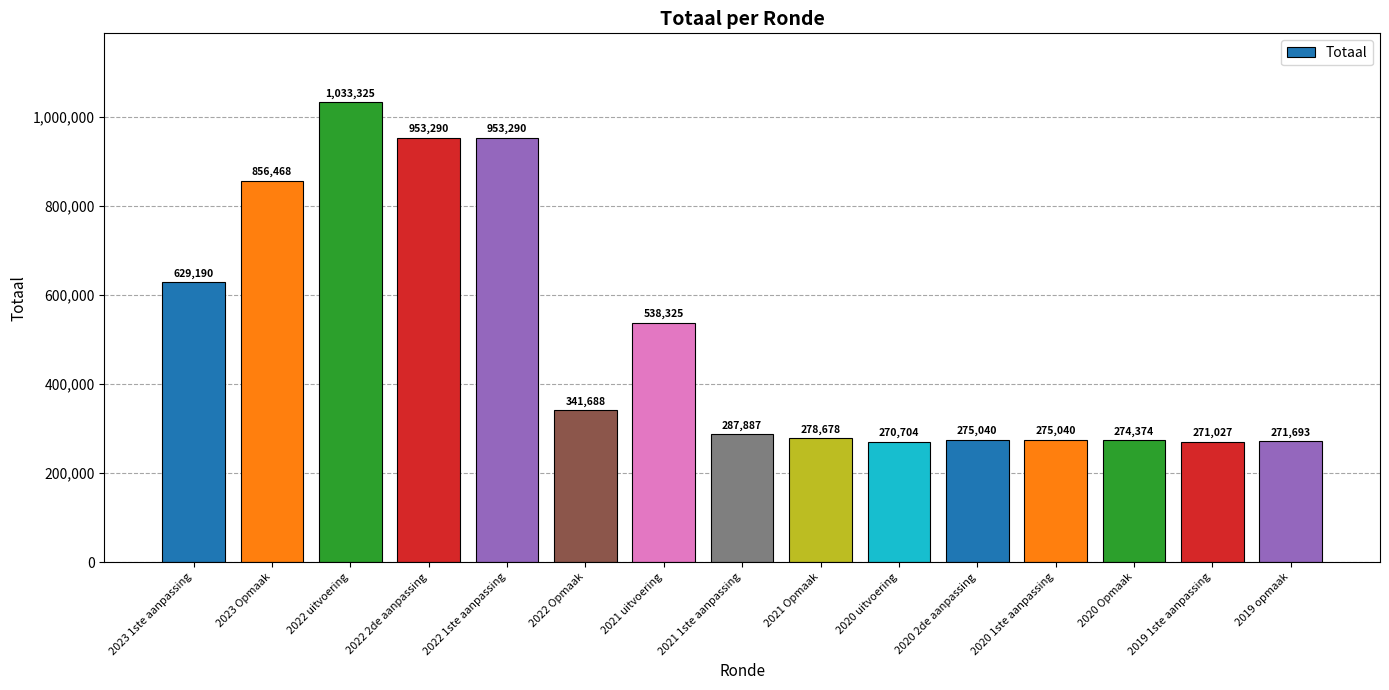

How many data points does each series have?

15